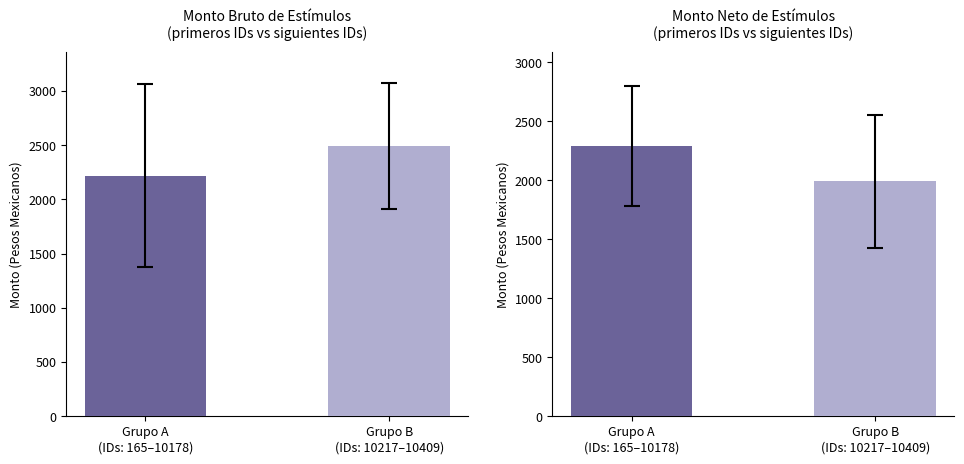

Rank the series at 10178 from highest to lowest value.

Monto bruto (mean), Monto neto (mean)